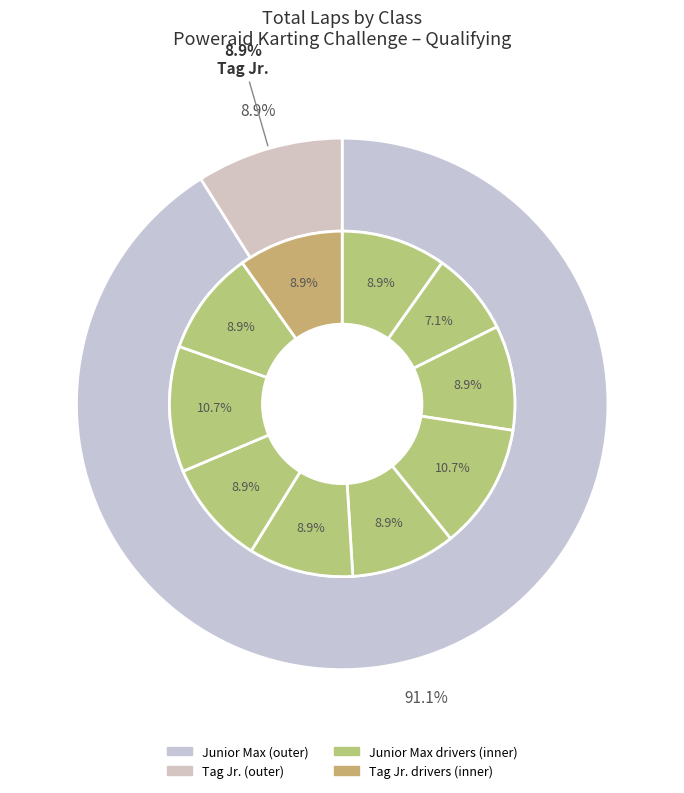

How many segments does this pie chart have?

10